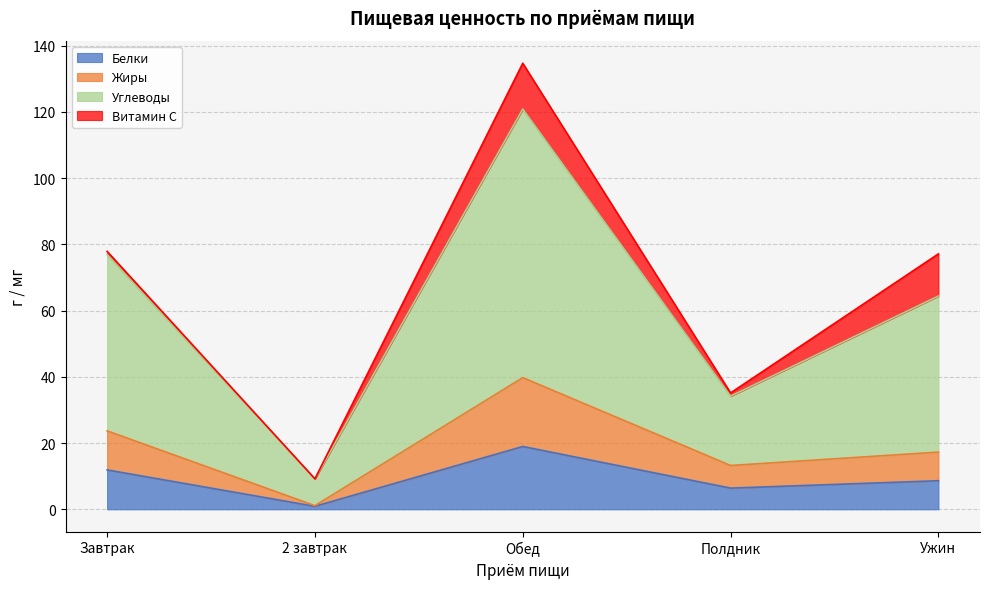

What position from the left is Завтрак?

1